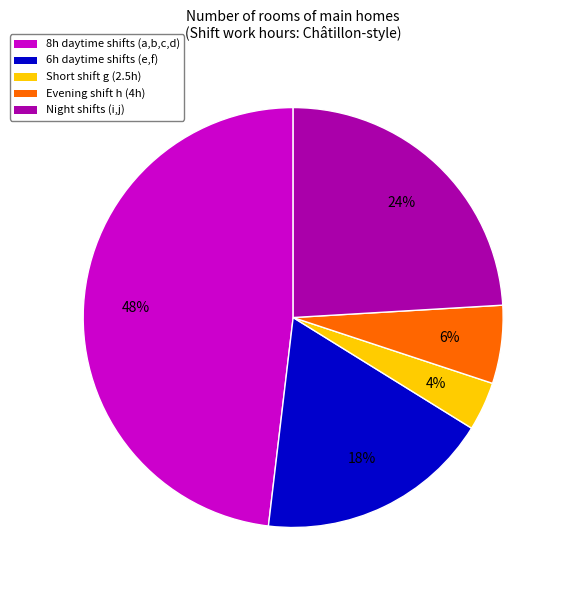

What is the largest slice in the pie chart?

8h daytime shifts (a,b,c,d)